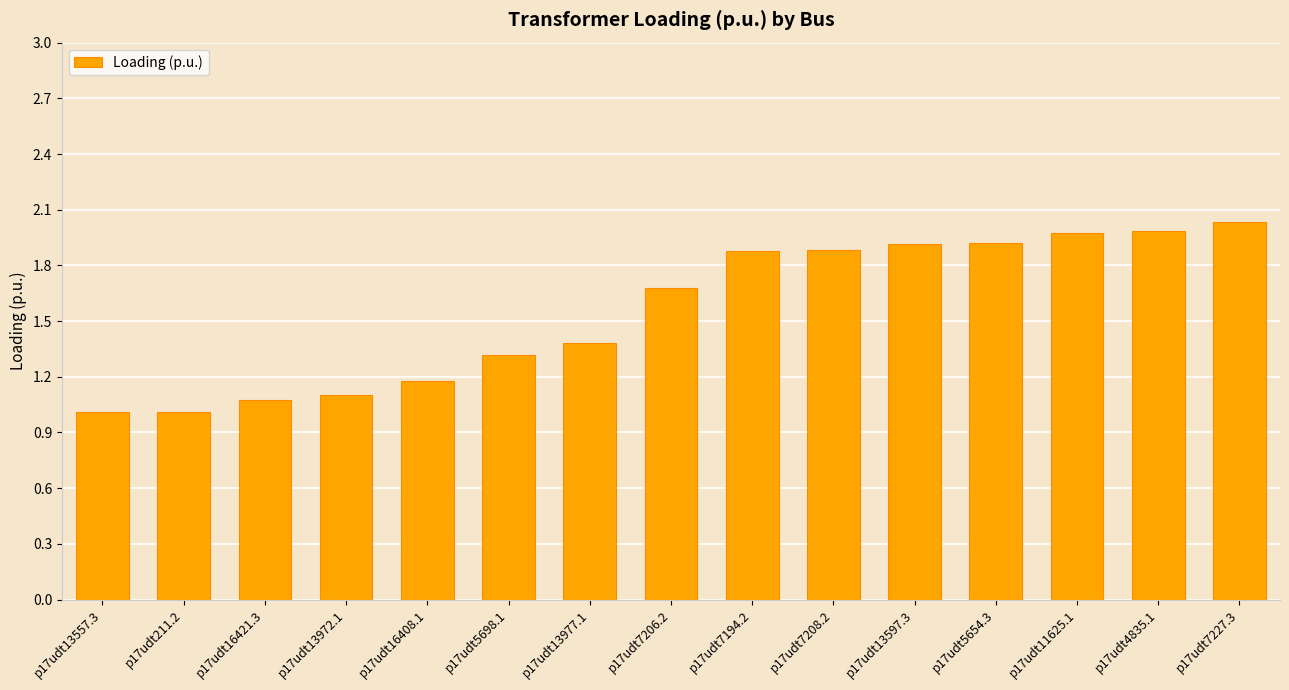

What is the smallest value displayed?

1.0